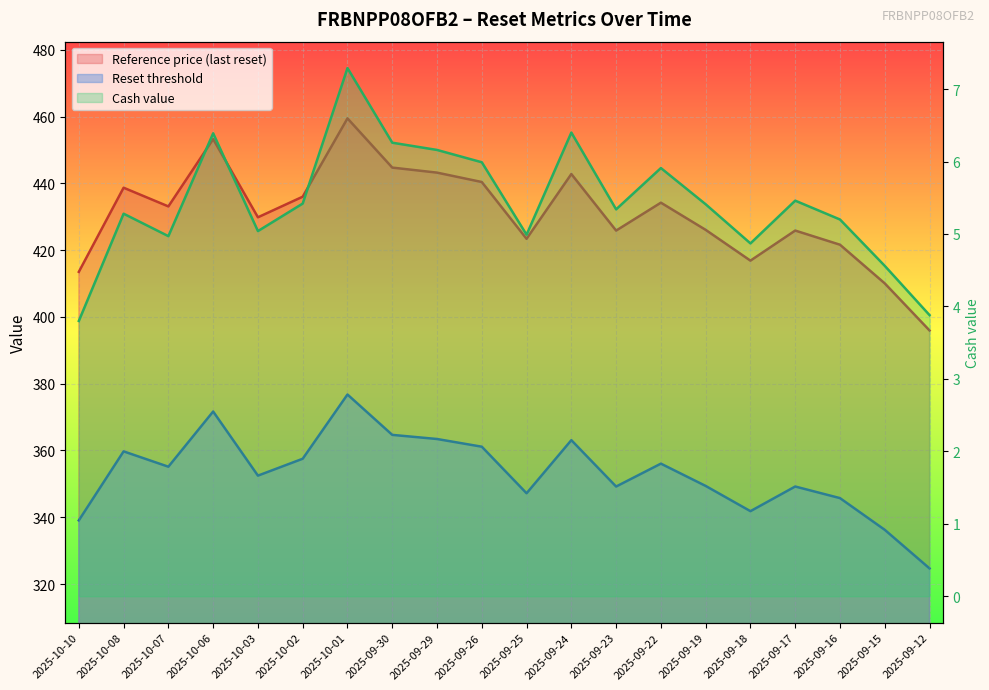

True or false: Cash value and Reference price (last reset) intersect in this chart.

False